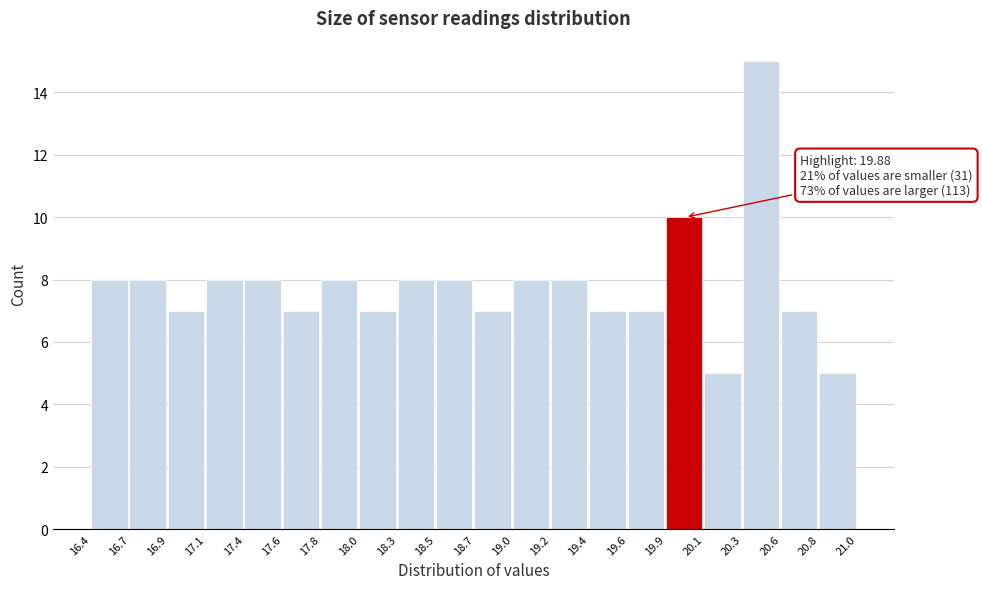

Which range on the x-axis has the tallest bar?

20.3 to 20.6